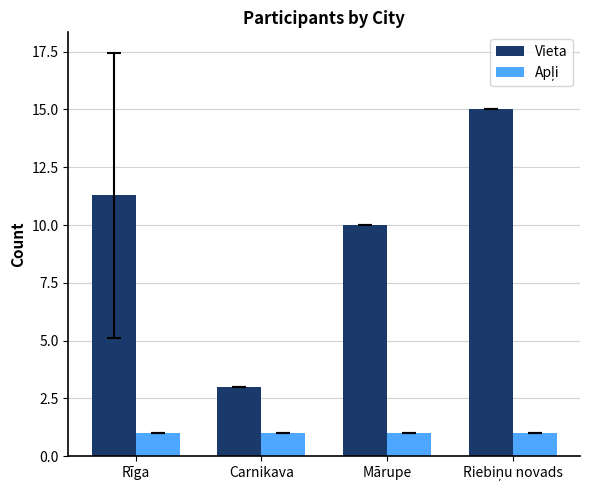

What is the label of the 2nd bar from the left?

Carnikava